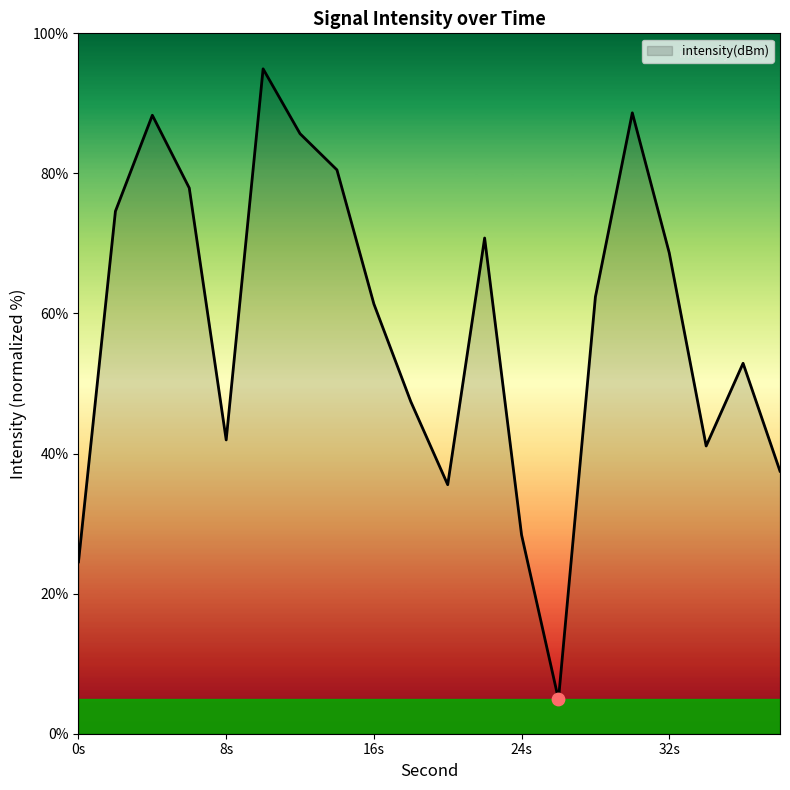

What is the maximum value shown in the chart?

94.9